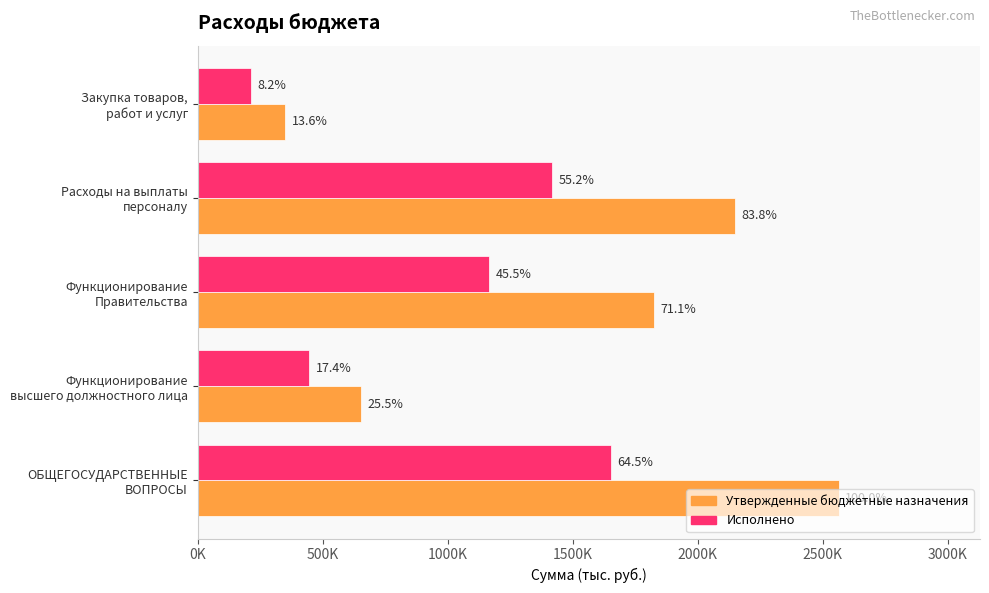

Reading left to right, list all the values displayed in this chart.

Утвержденные бюджетные назначения: 2564550.0	655000.0	1824350.0	2148100.0	350000.0
Исполнено: 1653082.1	445931.0	1166560.1	1416096.4	211114.8